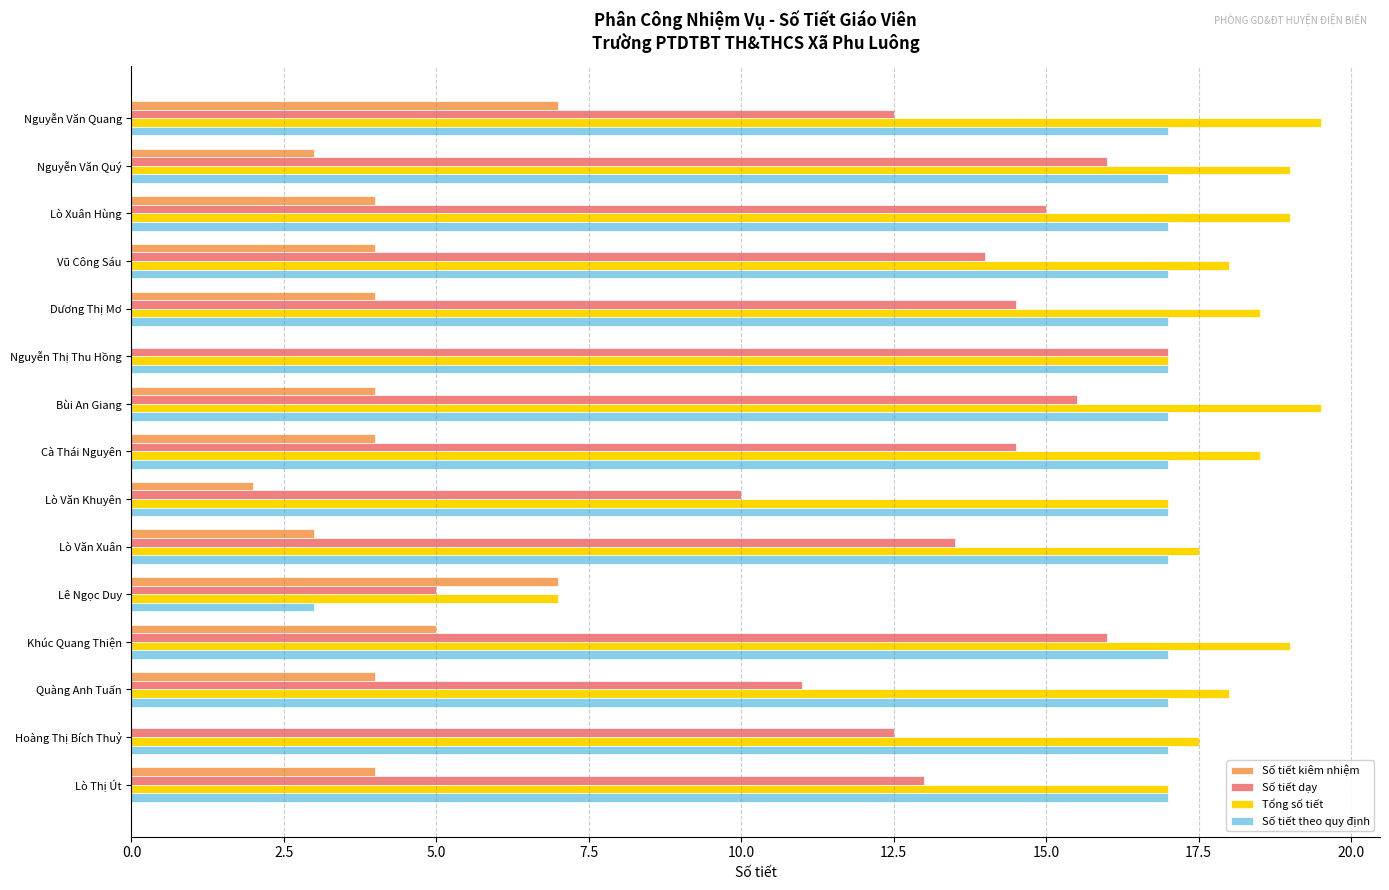

Is the value of Số tiết kiêm nhiệm at Bùi An Giang greater than the value of Số tiết theo quy định at Nguyễn Văn Quý?

No